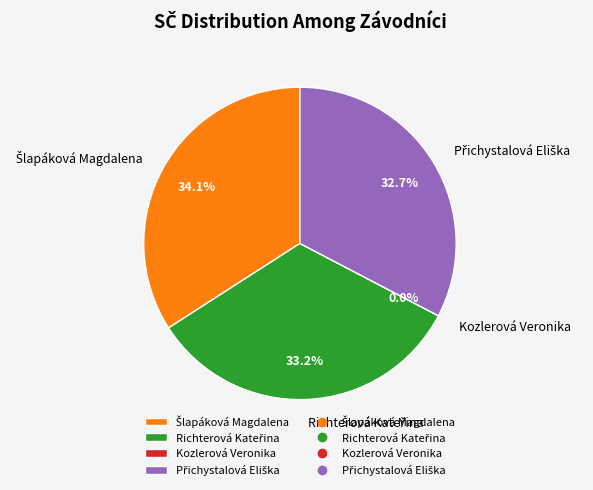

Does Richterová Kateřina account for over 50% of the chart?

No